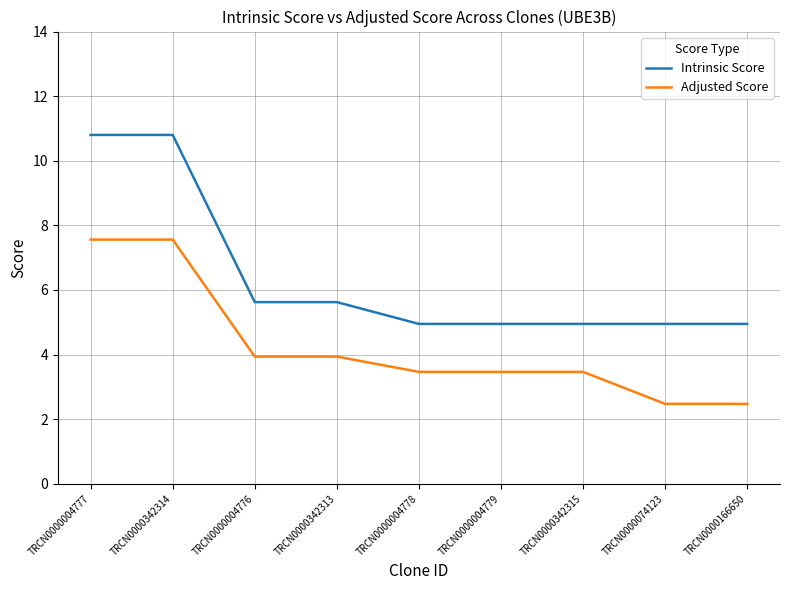

What is the minimum value shown in the chart?

2.5